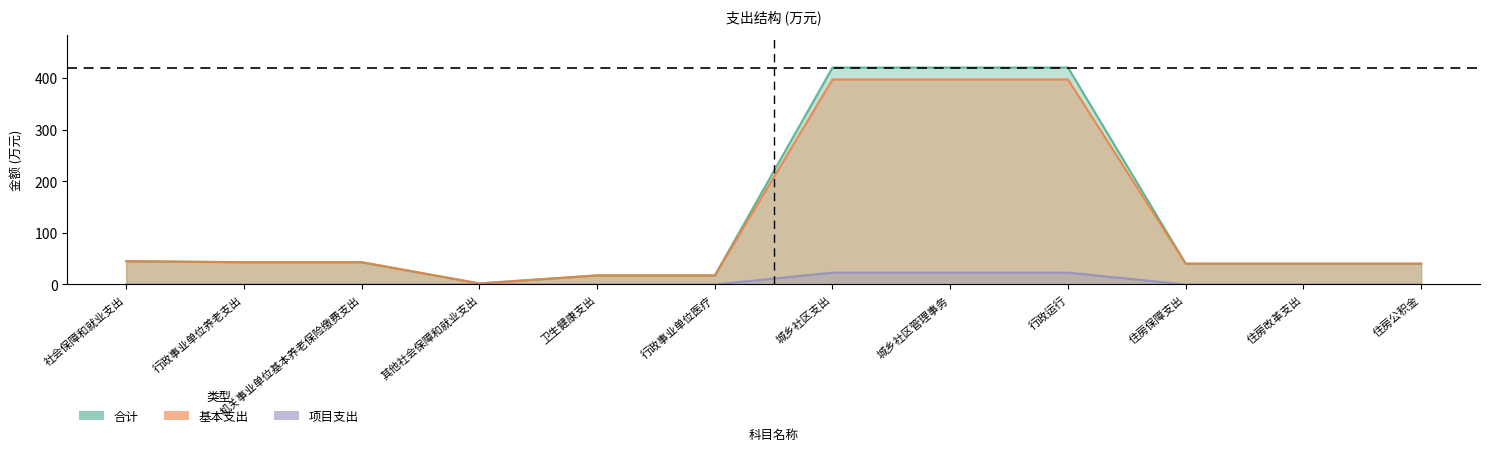

How many series are shown in this chart?

3